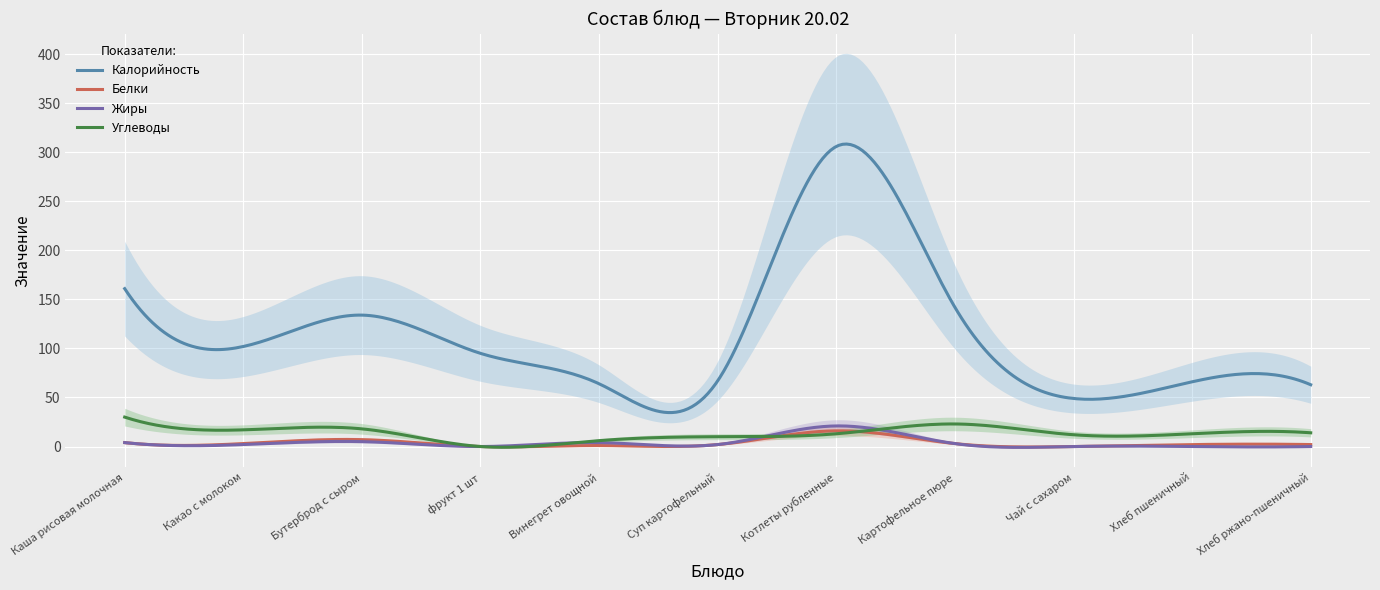

Read the Жиры value at Суп картофельный.

2